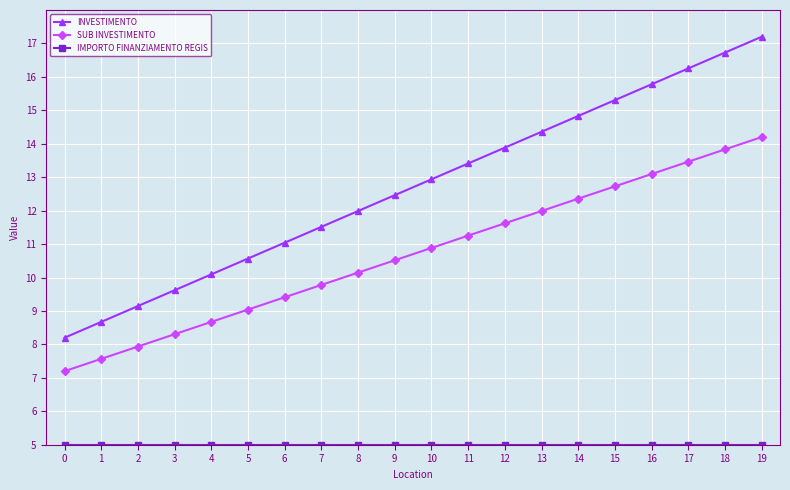

What is the difference between the SUB INVESTIMENTO values at 2 and 10?

2.9